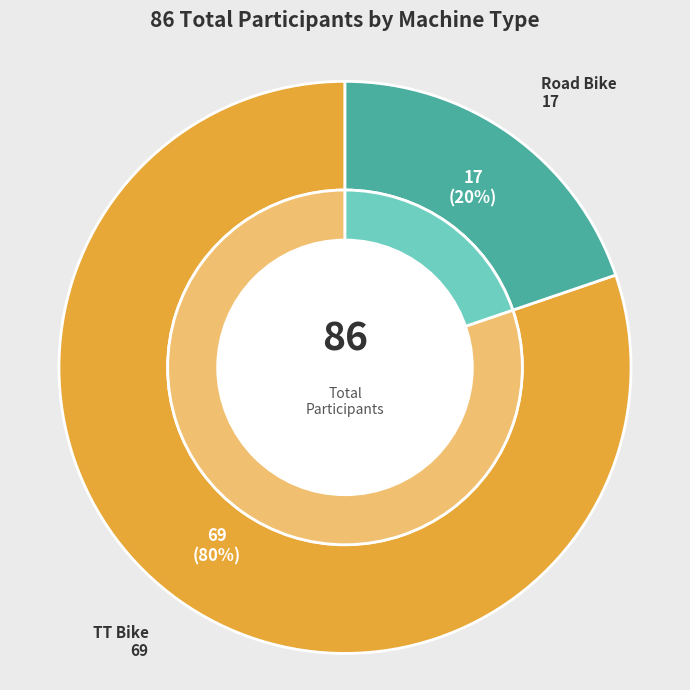

Is it true that TT Bike is 88% of the pie?

False